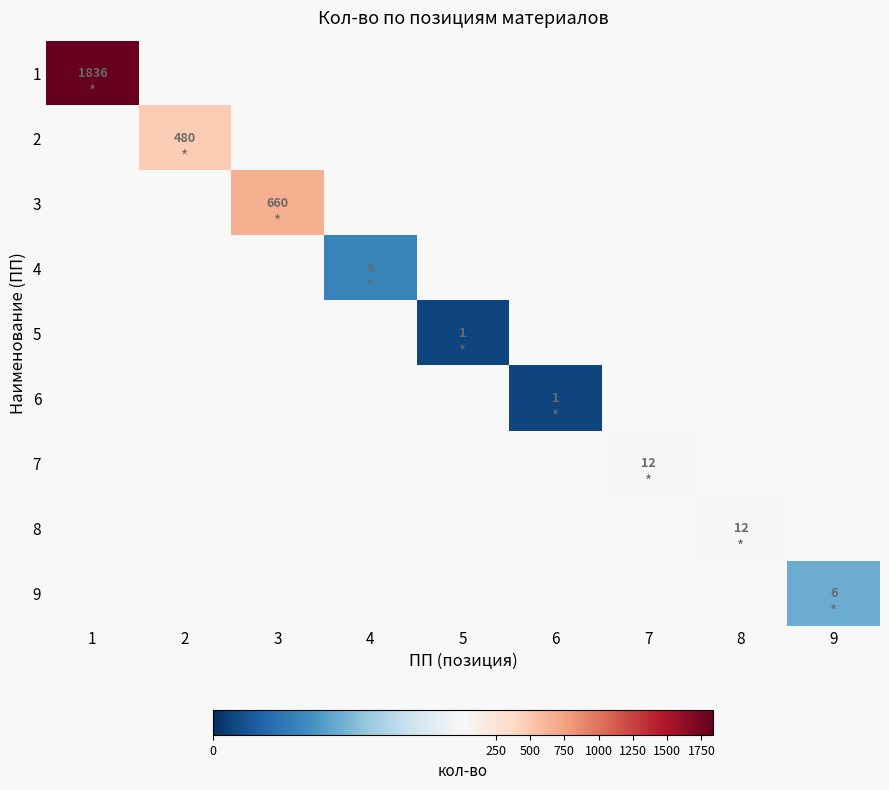

True or false: 9 has a value of 3 at 9.

False